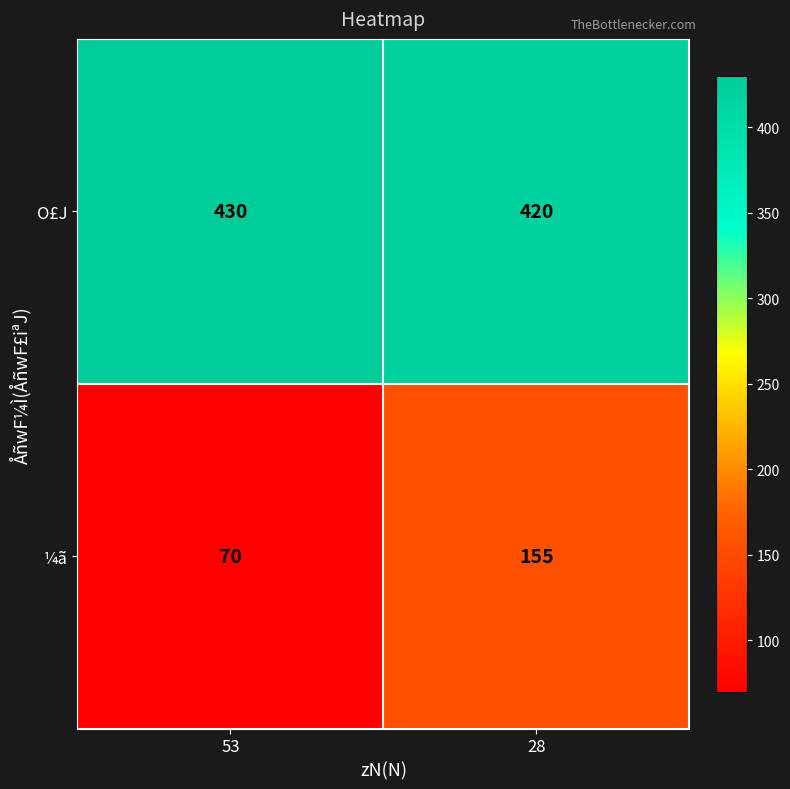

What is the minimum value shown in the chart?

70